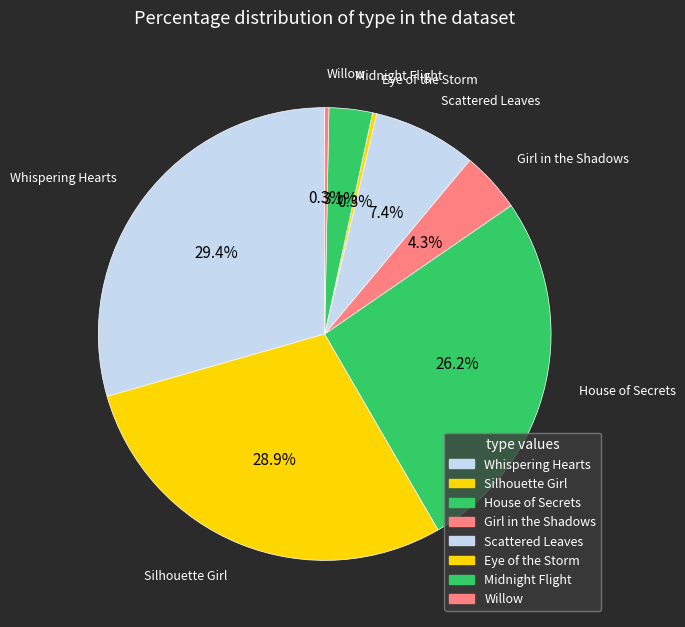

To the nearest percent, what is the combined percentage of Silhouette Girl and Girl in the Shadows?

33%